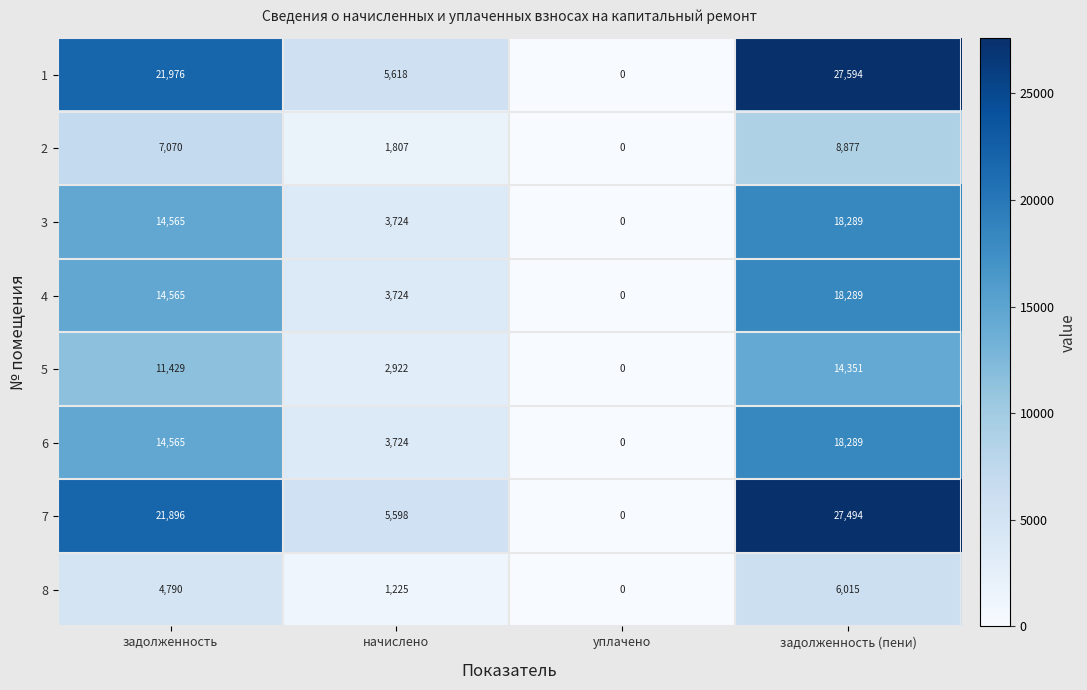

The 1 series shows 36651 at задолженность. True or false?

False